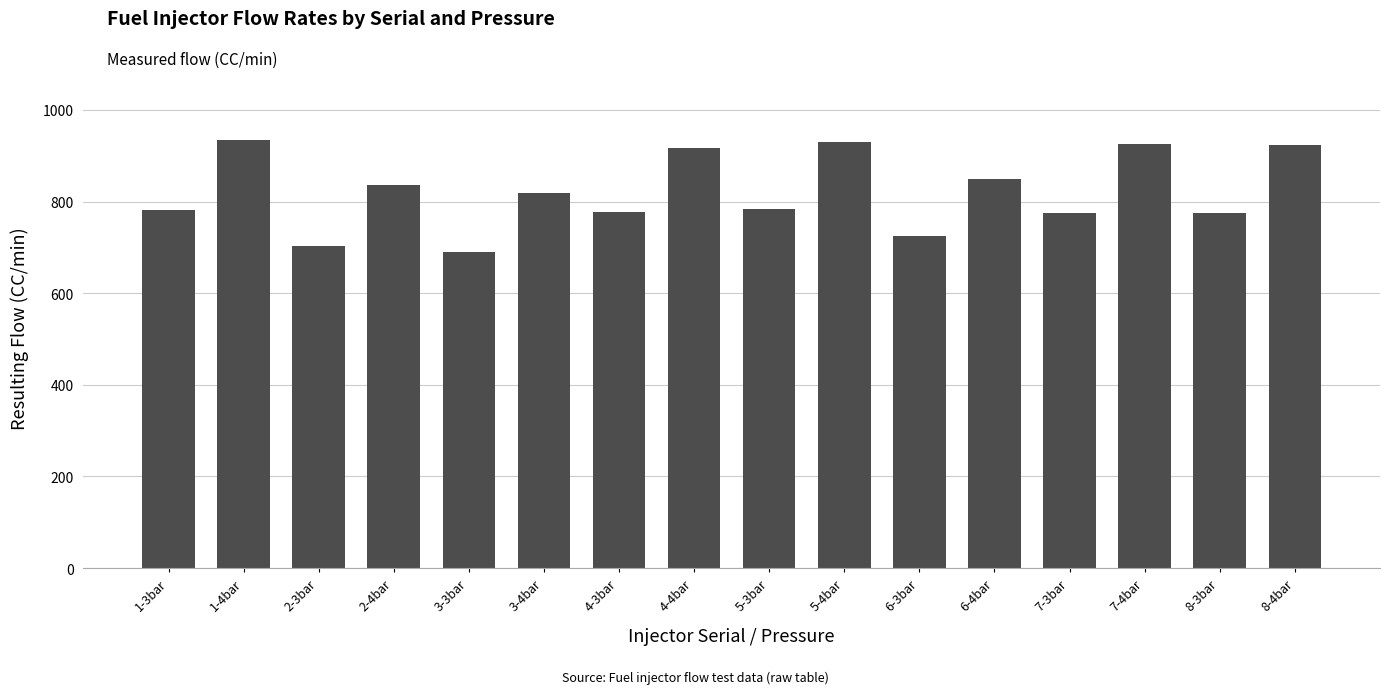

What is the greatest value displayed?

934.5